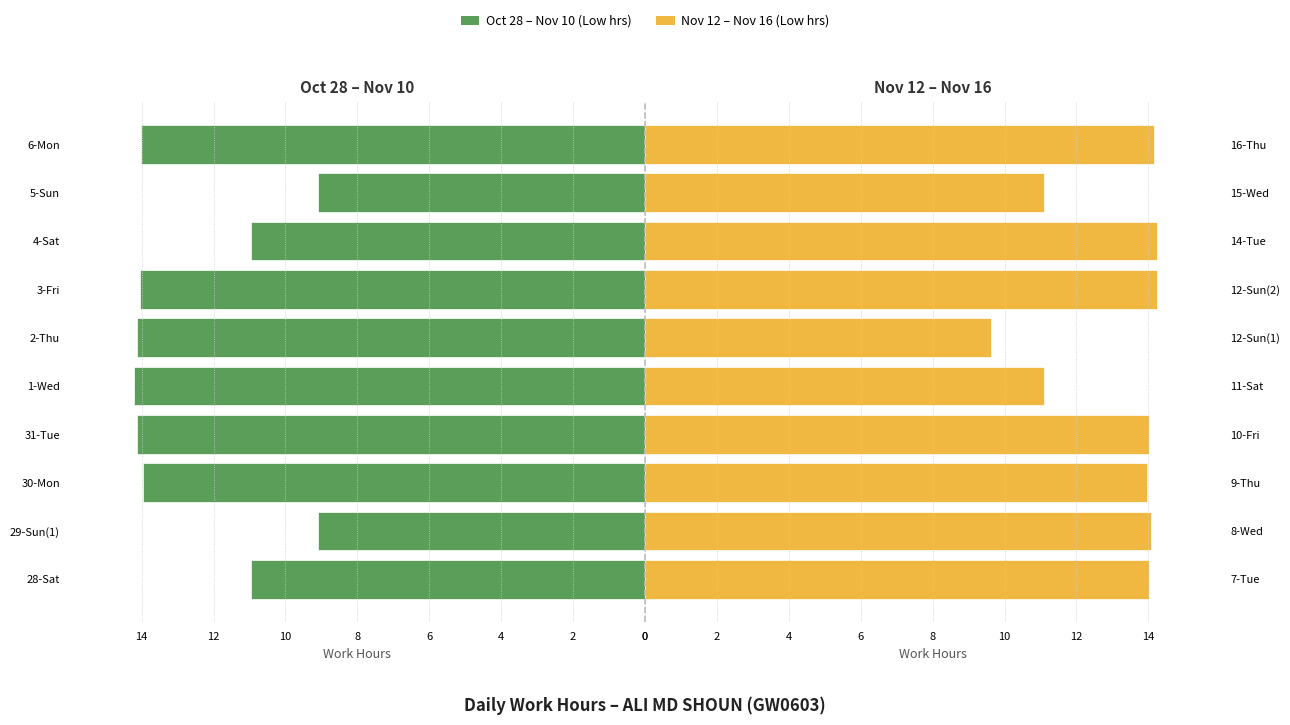

How many data points does each series have?

10